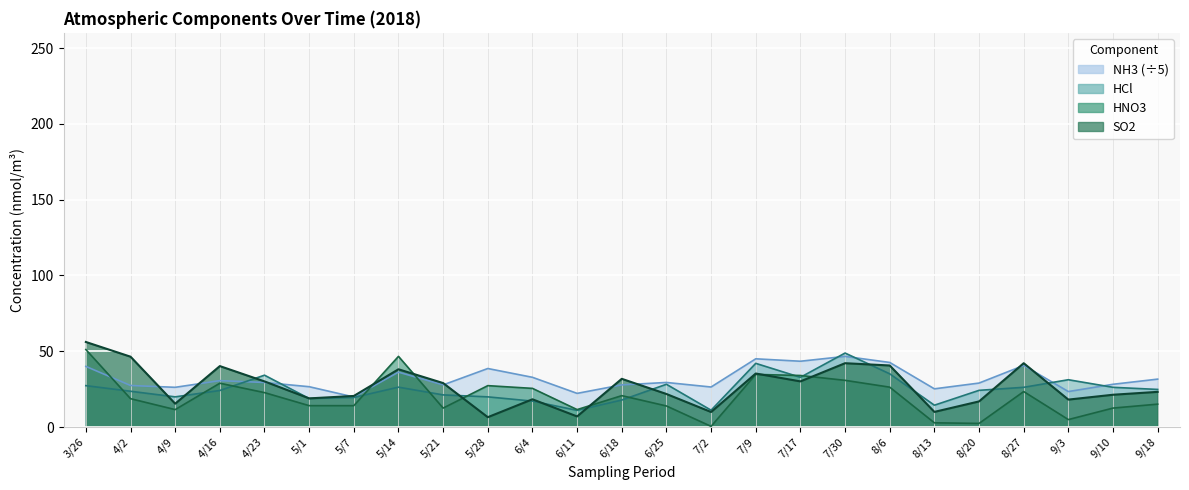

Reading left to right, list all the values displayed in this chart.

SO2: 56.1	46.4	15.4	40.2	30.1	18.9	20.5	38.1	29.0	6.5	18.3	7.0	31.8	21.8	9.9	35.3	30.1	42.1	40.6	10.0	16.9	42.1	18.1	21.3	23.2
HNO3: 51.1	18.7	11.5	28.9	22.7	14.1	14.1	46.6	12.5	27.3	25.5	11.5	20.7	13.9	0.4	34.7	34.0	30.8	26.3	2.8	2.4	23.4	4.9	12.5	15.1
HCl: 27.3	23.6	19.9	24.1	34.2	18.8	19.5	26.3	21.2	19.9	17.1	11.0	17.8	28.2	11.1	42.0	32.8	48.8	35.1	14.4	24.2	26.2	31.2	26.2	24.8
NH3: 40.0	27.4	26.2	30.6	29.4	26.6	19.8	36.2	27.8	38.6	32.8	22.2	27.8	29.4	26.4	45.0	43.4	46.6	42.6	25.2	29.0	40.6	23.4	28.2	31.6